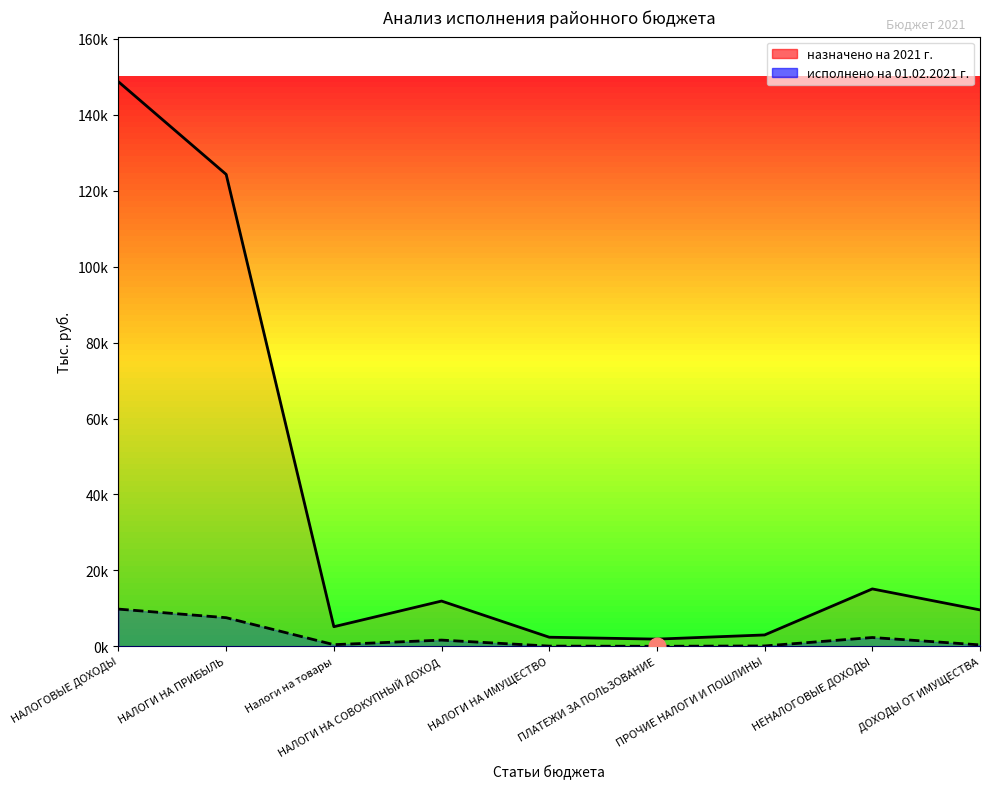

At which category does исполнено на 01.02.2021 г. reach its first local valley?

Налоги на товары